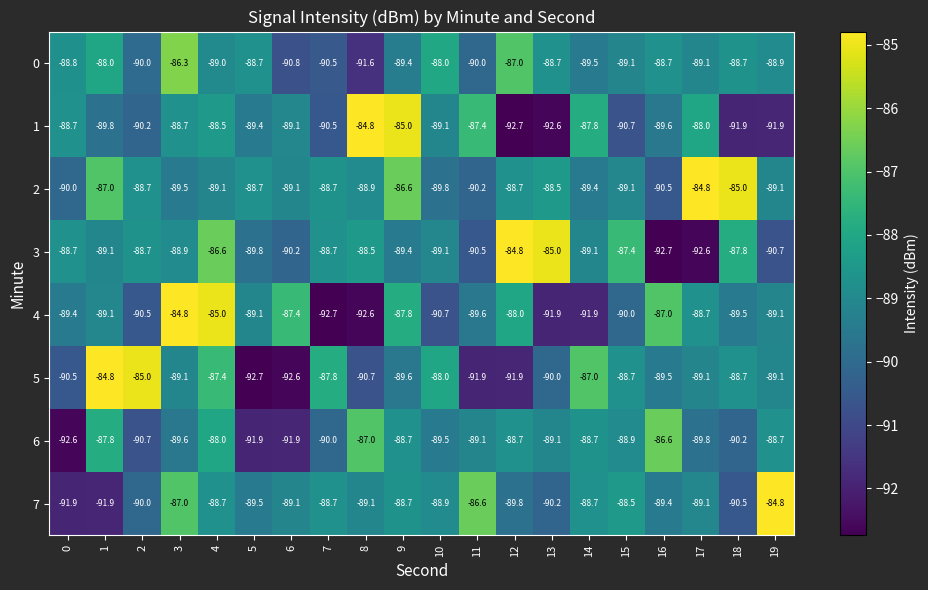

At which category is the sum across all series the highest?

4